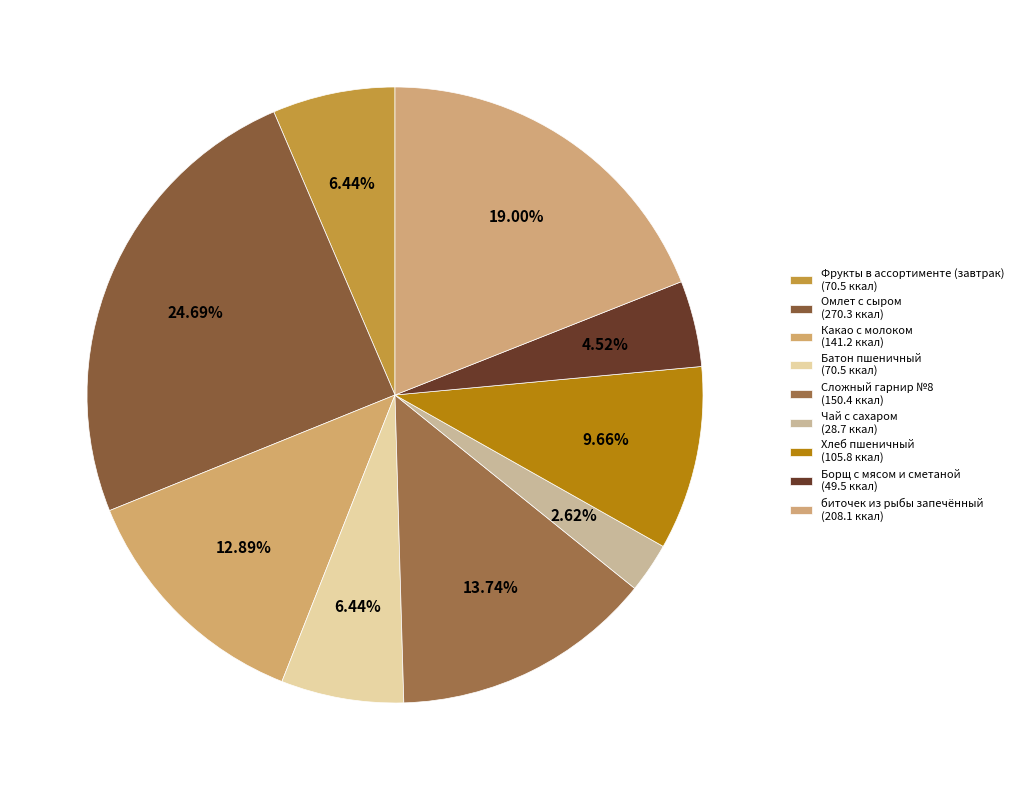

What percentage is NOT represented by Сложный гарнир №8?

86.3%